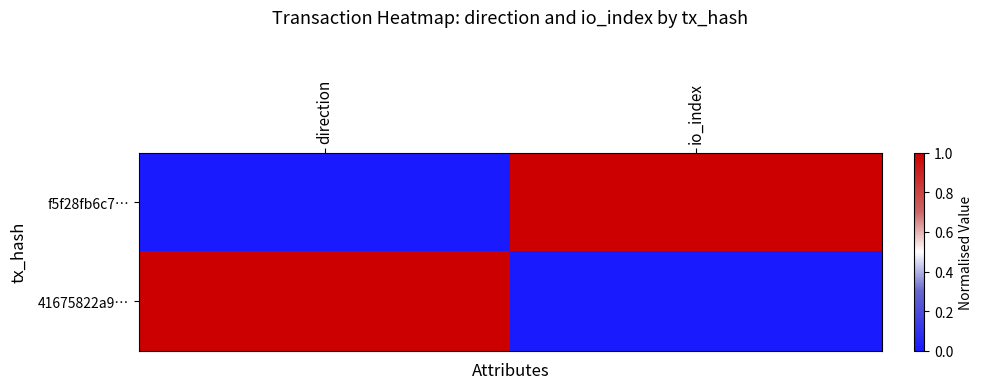

Reading left to right, transcribe all the data shown in this chart.

f5f28fb6c7…: direction=0	io_index=1
41675822a9…: direction=1	io_index=0